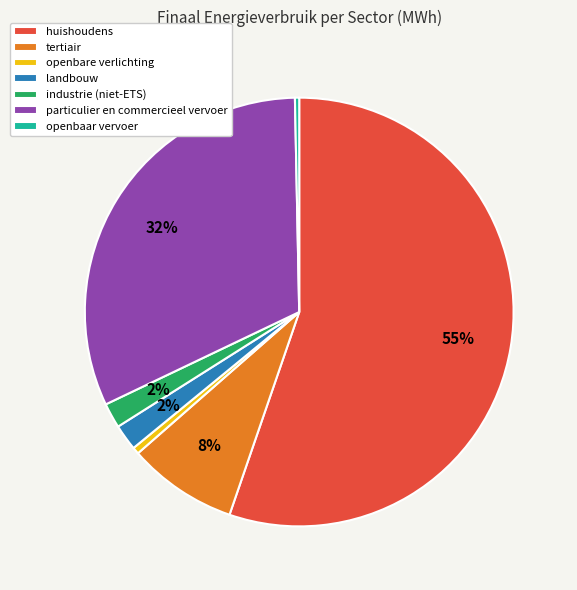

To the nearest percent, what is the combined percentage of landbouw and particulier en commercieel vervoer?

34%